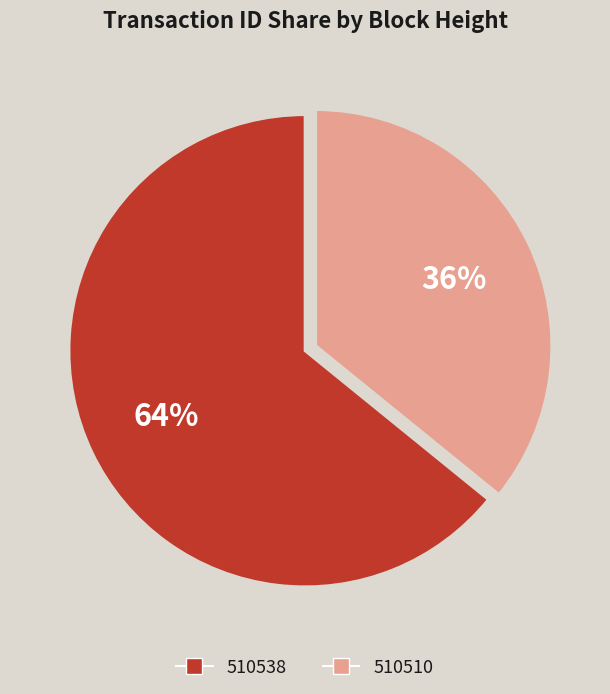

Rank the categories by value from highest to lowest.

510538, 510510